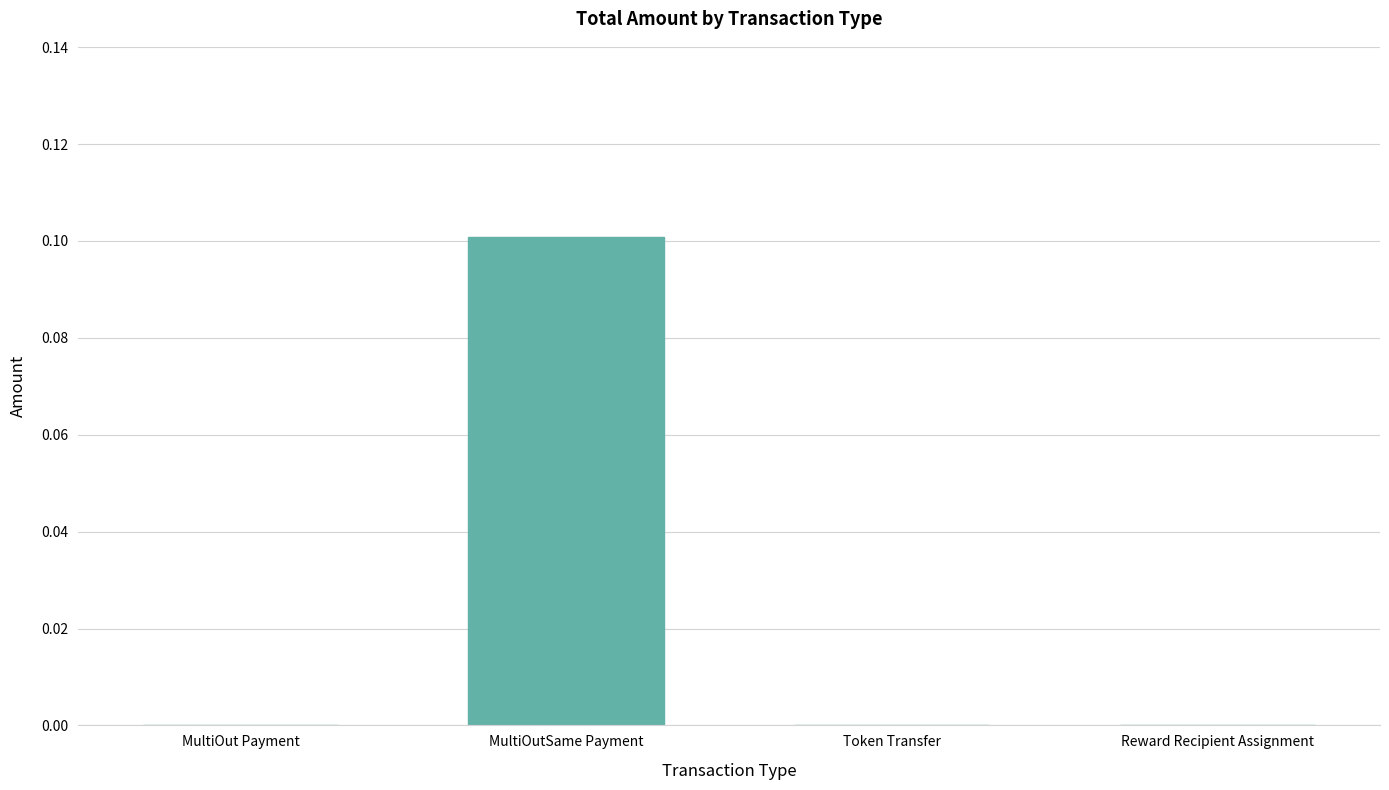

At which category does the chart reach its peak across all series?

MultiOutSame Payment